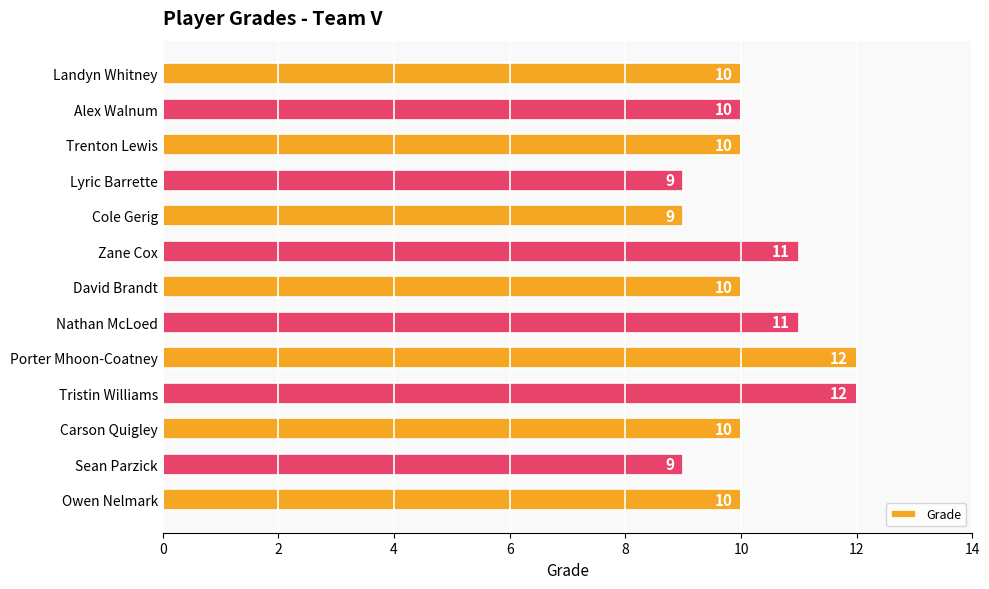

Which has a higher value, Zane Cox or Alex Walnum?

Zane Cox